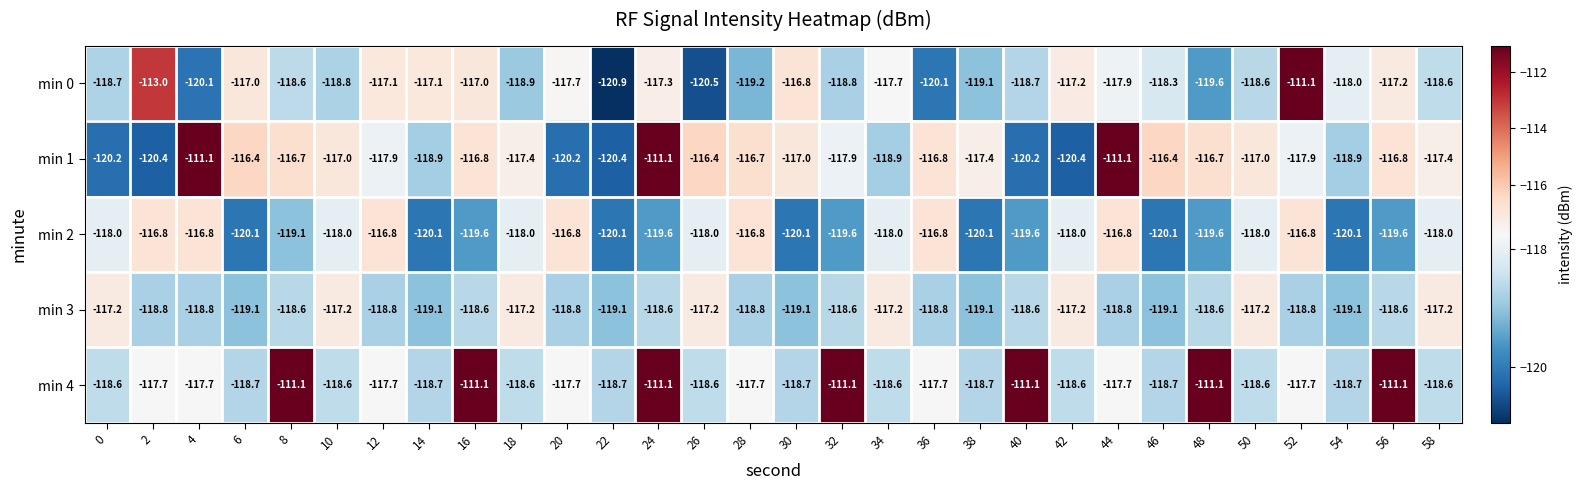

Is it true that min 4 equals -118.7 at 6?

True